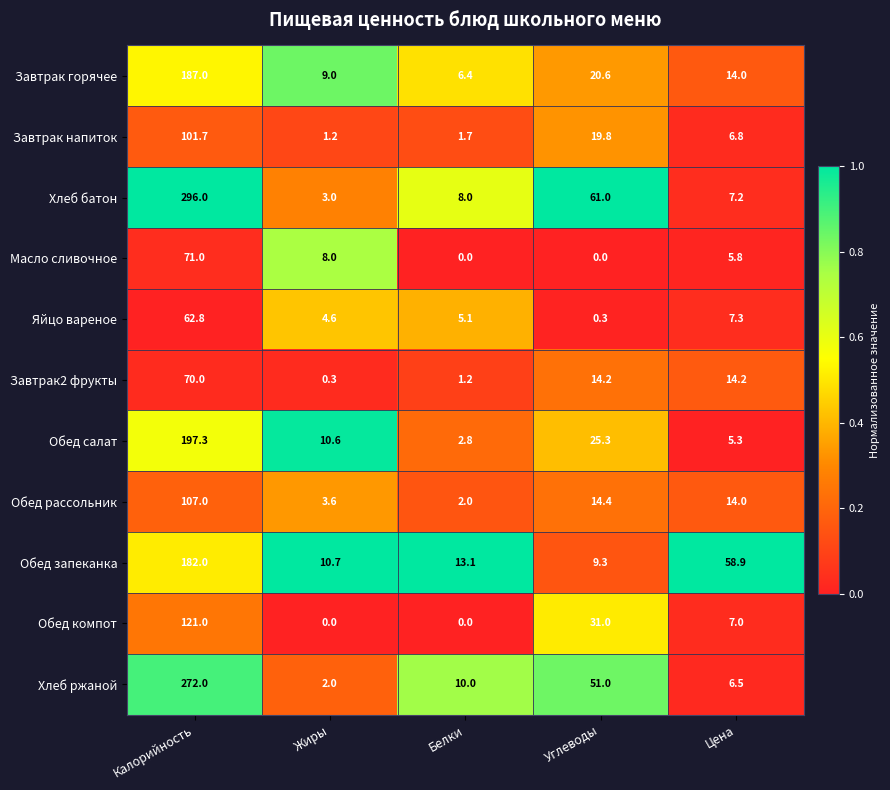

At which label does Завтрак горячее reach its peak?

Калорийность